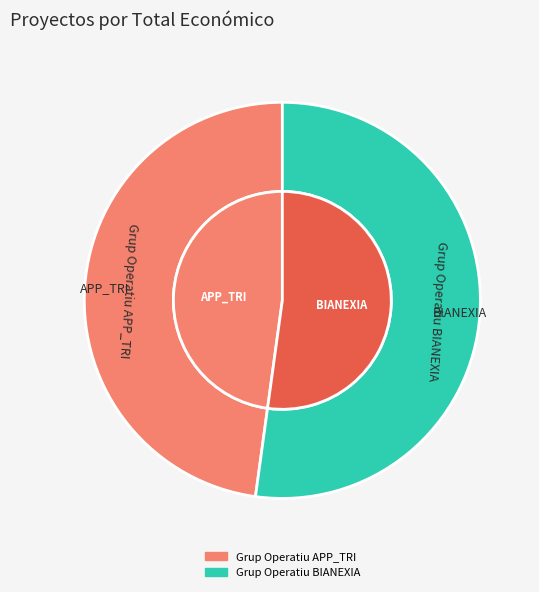

Which slice is the largest?

Grup Operatiu BIANEXIA